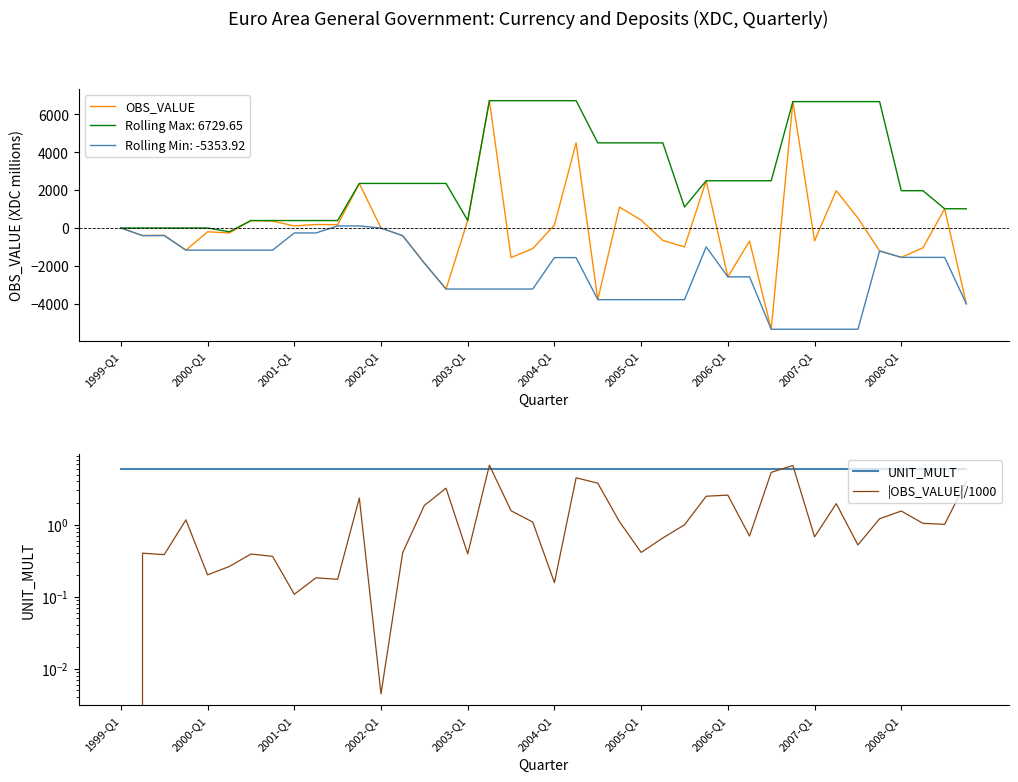

What is the minimum value for OBS_VALUE?

-5353.9